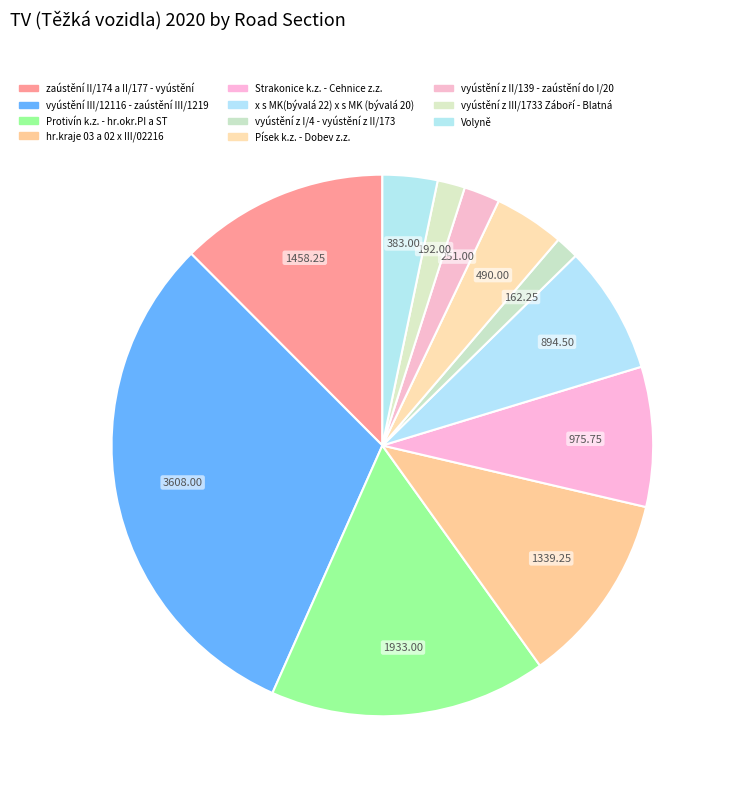

How many slices are in this pie chart?

11